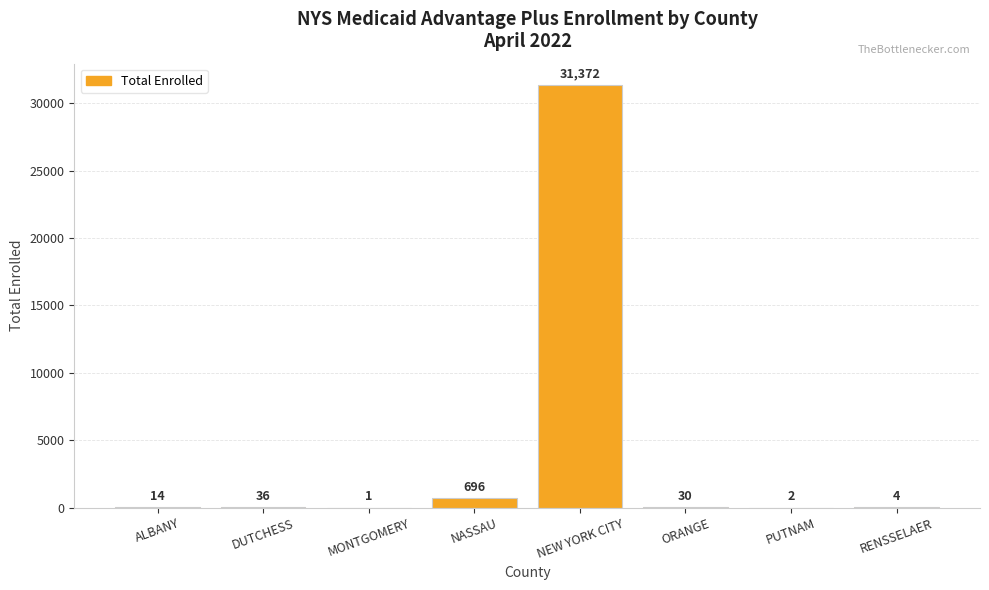

What is the change in value from ORANGE to RENSSELAER?

-26